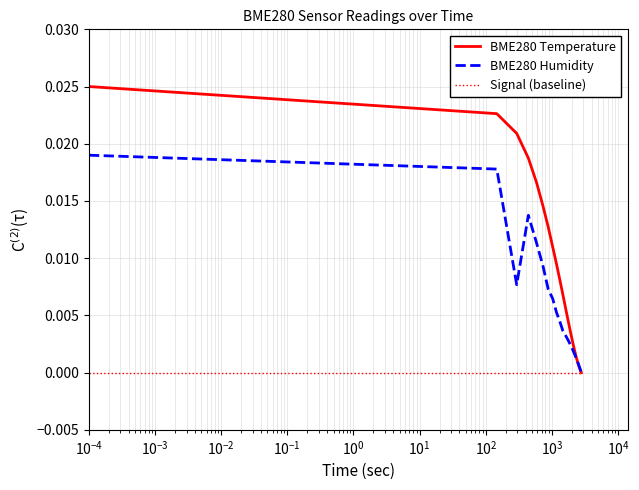

Rank the series by their maximum value, from highest to lowest.

BME280 Temperature, BME280 Humidity, Signal (baseline)